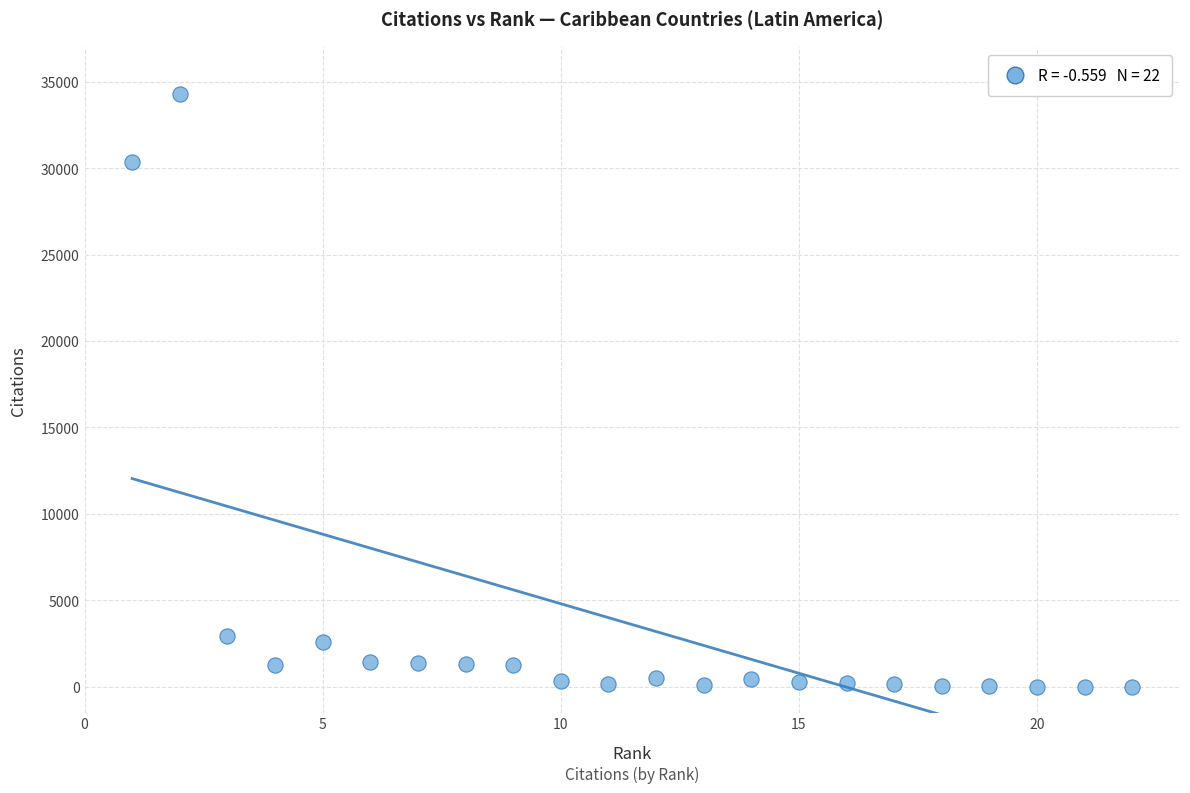

What is the range of Y values (max minus min)?

34259